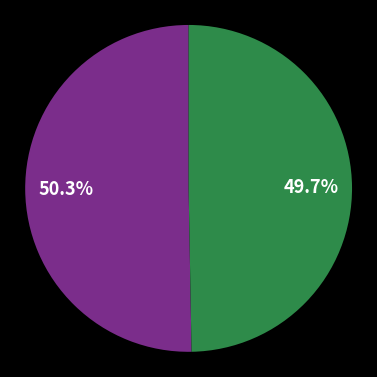

Does any single category account for the majority?

Yes